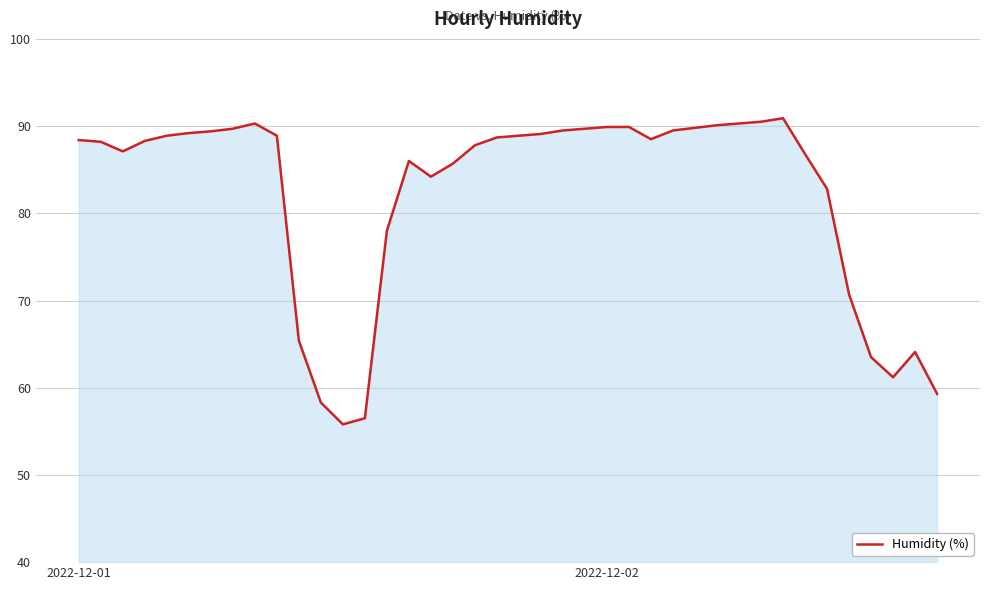

Count the number of categories in the chart.

40